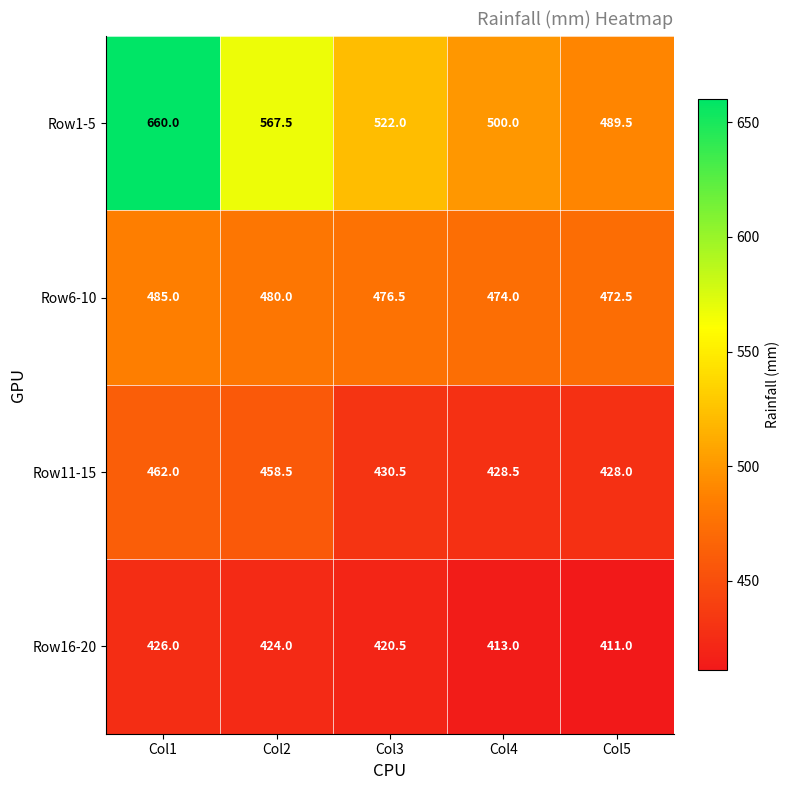

What is the minimum value for Row6-10?

472.5